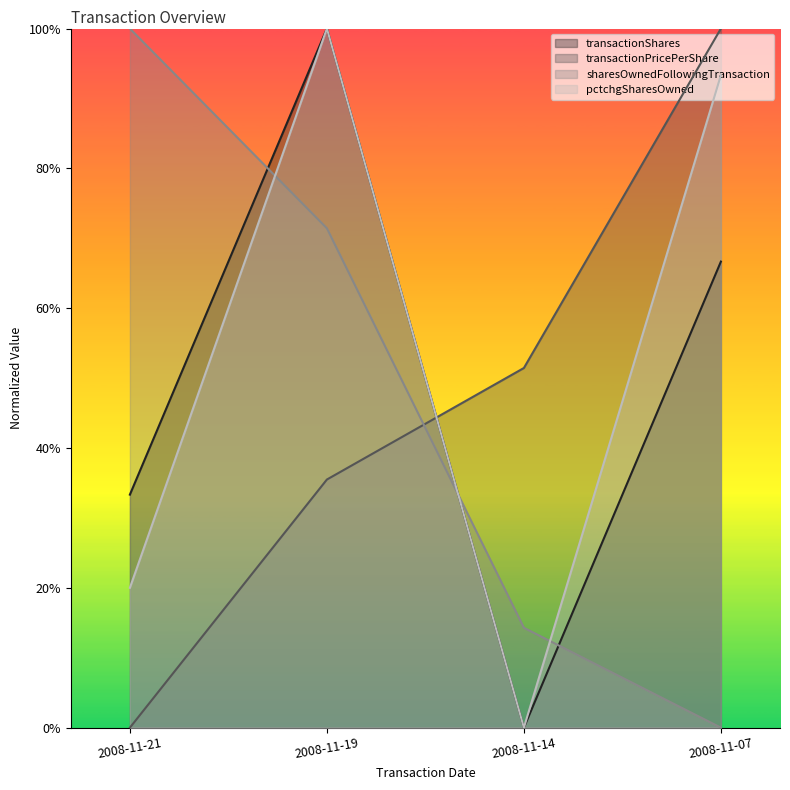

How many data points in transactionPricePerShare are above 0?

3